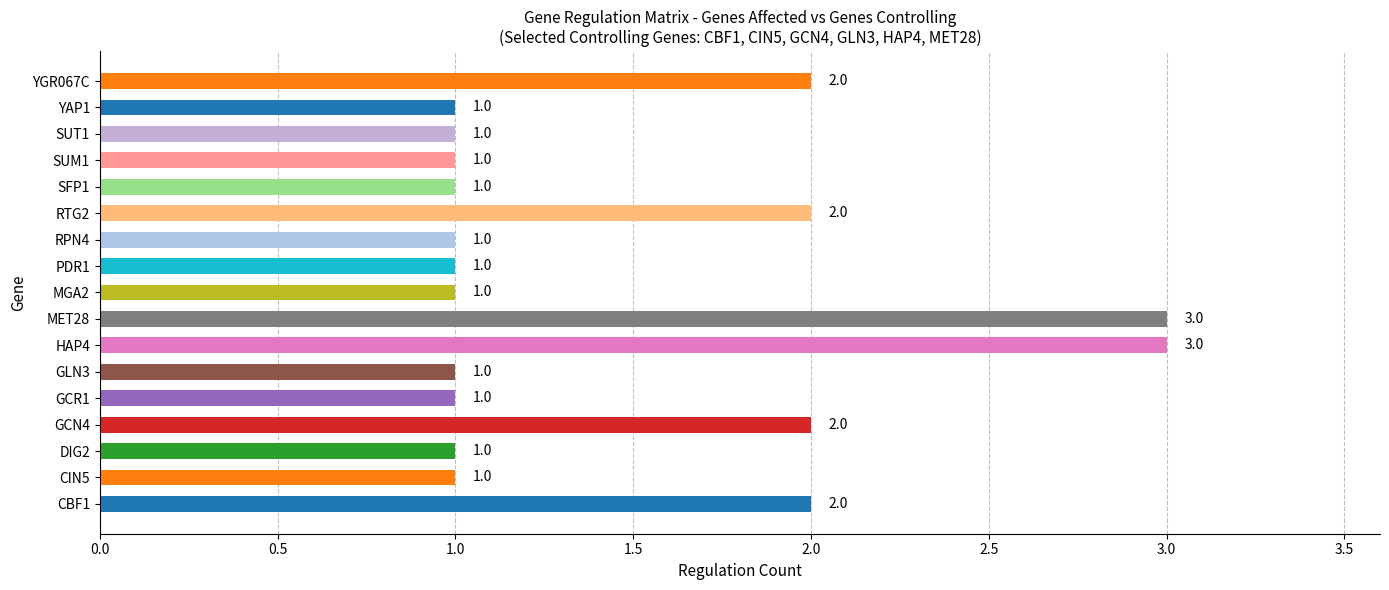

The value at GCR1 is 1. True or false?

True